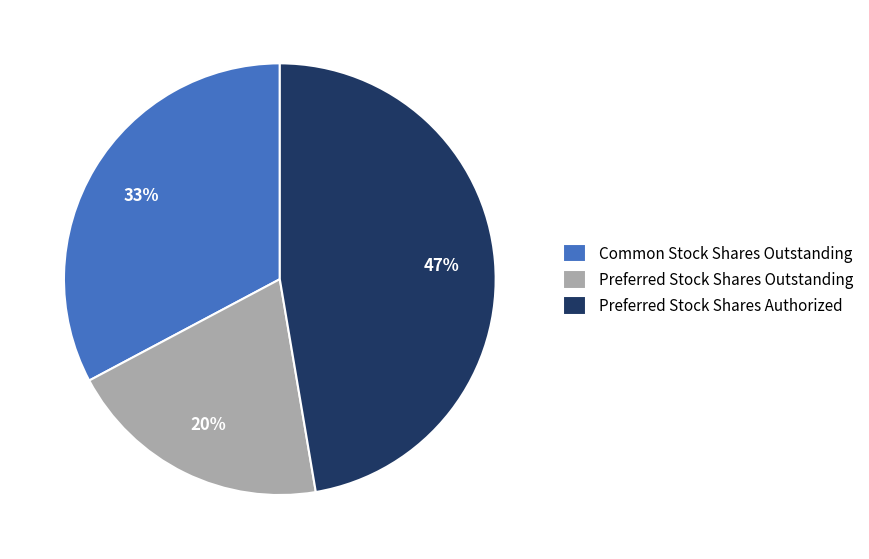

To the nearest percent, what percentage of the pie is Common Stock Shares Outstanding?

33%